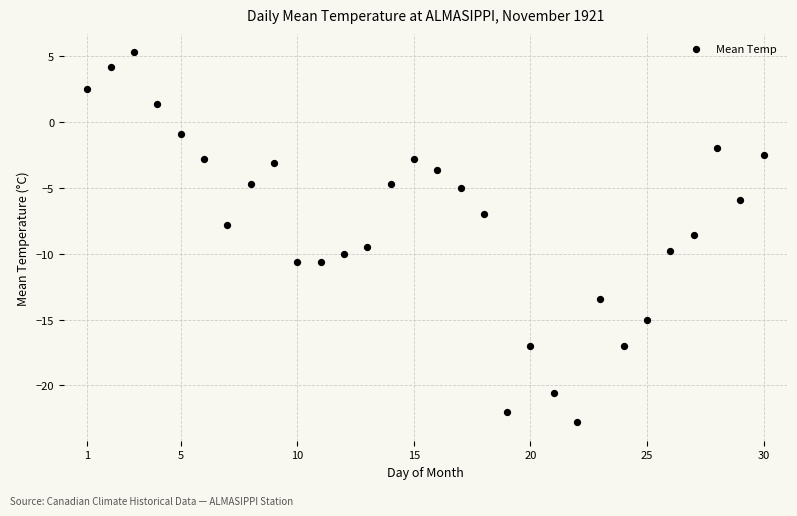

What is the range of X values (max minus min)?

29.0